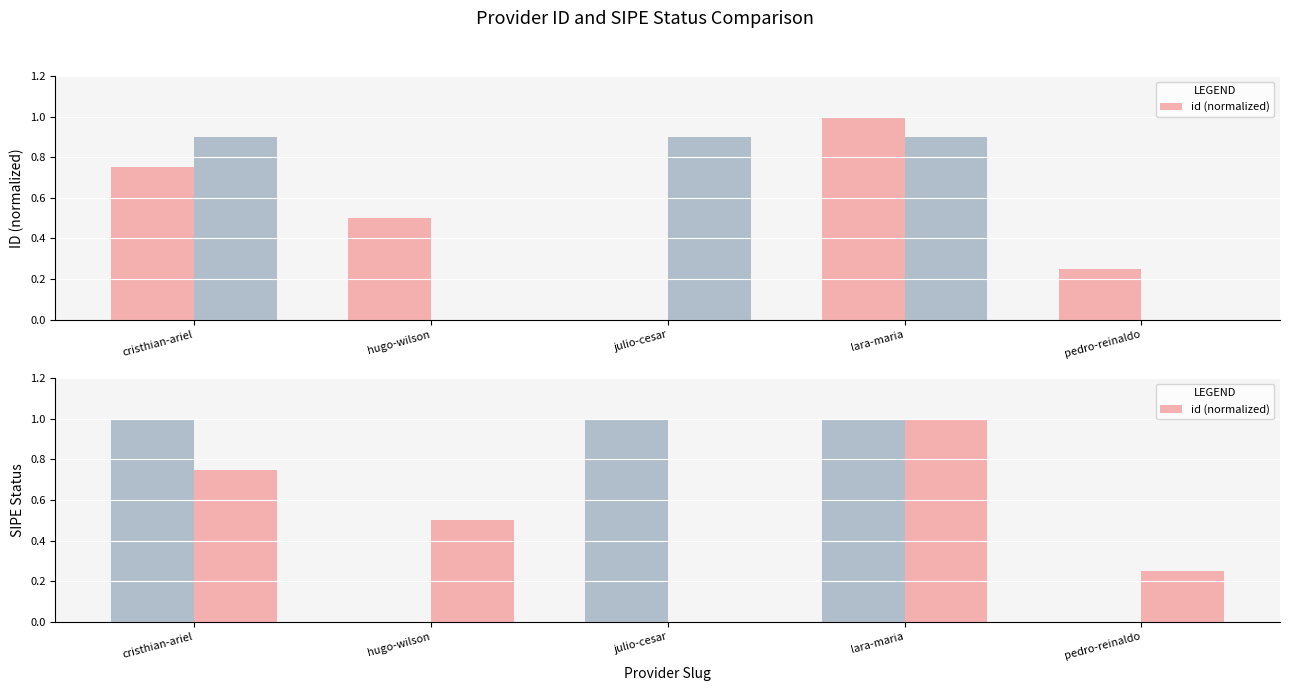

What is the value of the 2nd bar from the left?

0.5